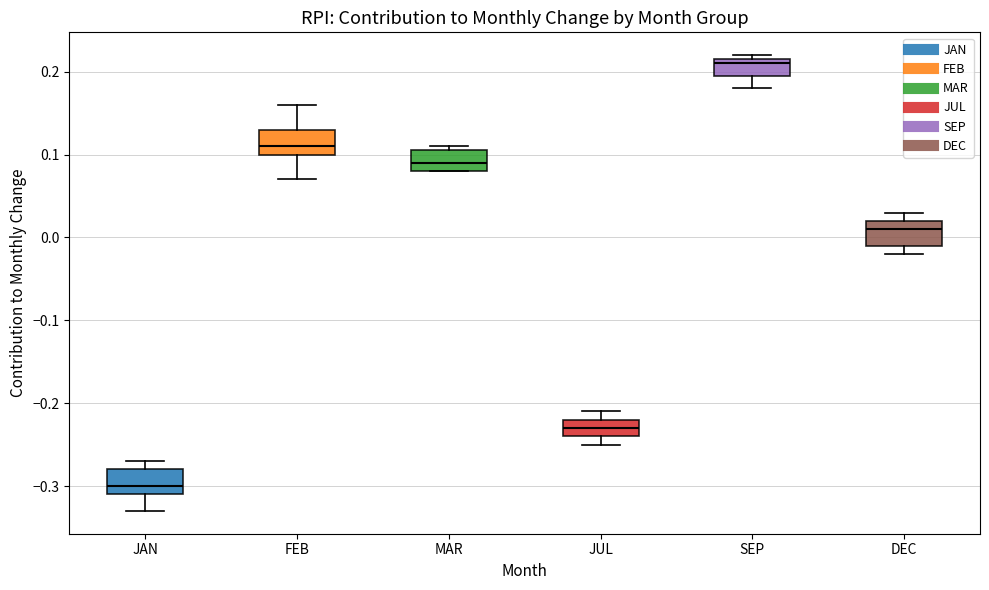

Where does the lower whisker of the box for FEB end on the y-axis? The values are not printed on the chart, so give them approximately, as read against the axis.

0.07